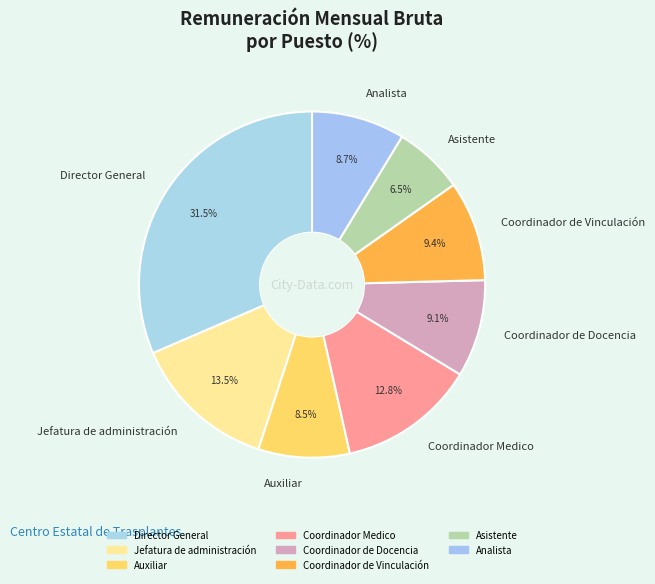

Approximately how many times larger is the value at Coordinador de Docencia compared to Director General?

0.3